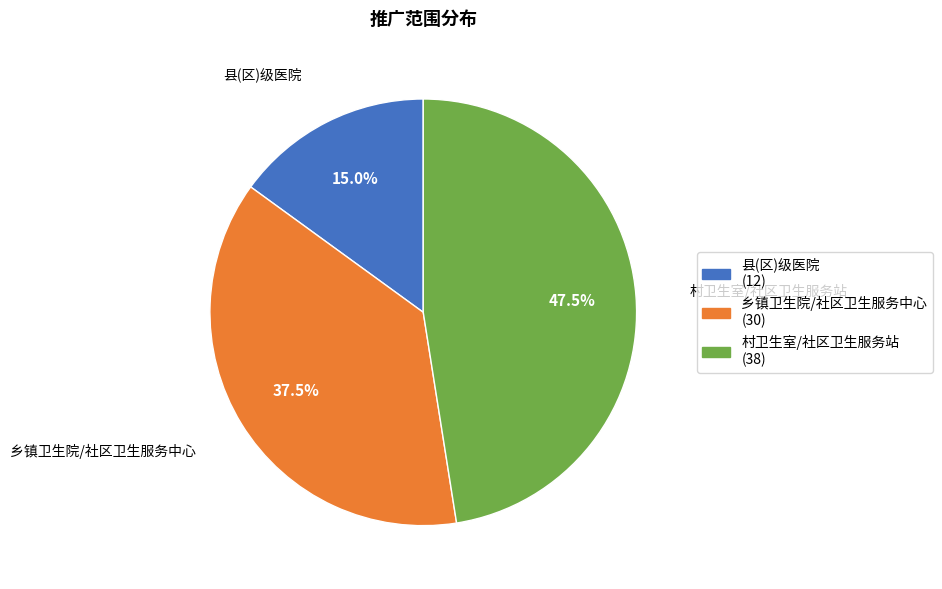

Rank the categories by value from lowest to highest.

县(区)级医院, 乡镇卫生院/社区卫生服务中心, 村卫生室/社区卫生服务站